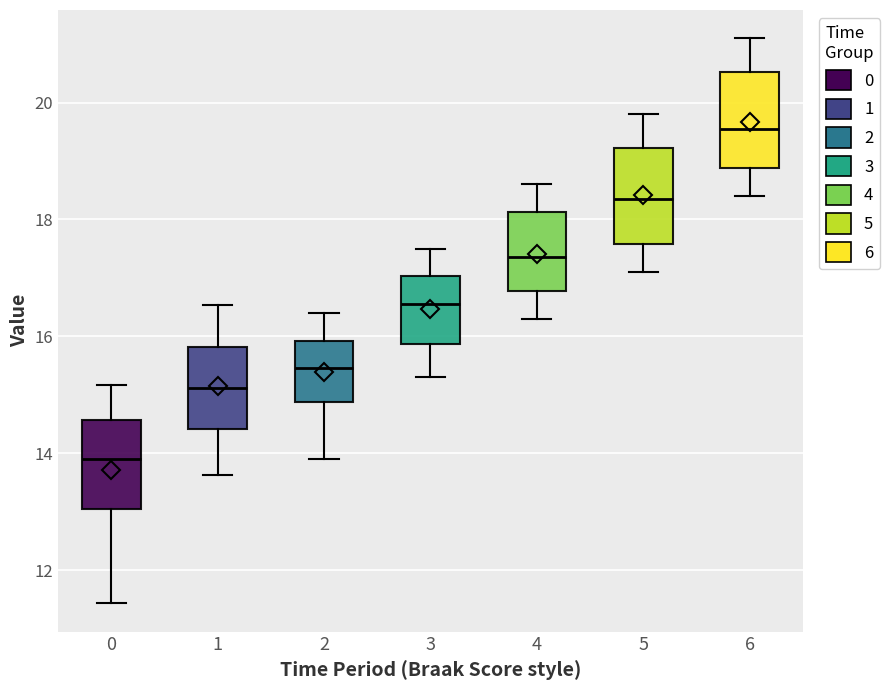

Reading left to right, read every box against the y-axis: the position of its median line, the range the box covers, and the ends of its whiskers. The values are not printed on the chart, so give them approximately, as read against the axis.

0: median 14.0, box 13.0 to 14.6, whiskers 11.4 to 15.2
1: median 15.2, box 14.4 to 15.8, whiskers 13.6 to 16.6
2: median 15.4, box 14.8 to 16.0, whiskers 14.0 to 16.4
3: median 16.6, box 15.8 to 17.0, whiskers 15.4 to 17.6
4: median 17.4, box 16.8 to 18.2, whiskers 16.4 to 18.6
5: median 18.4, box 17.6 to 19.2, whiskers 17.2 to 19.8
6: median 19.6, box 18.8 to 20.6, whiskers 18.4 to 21.2